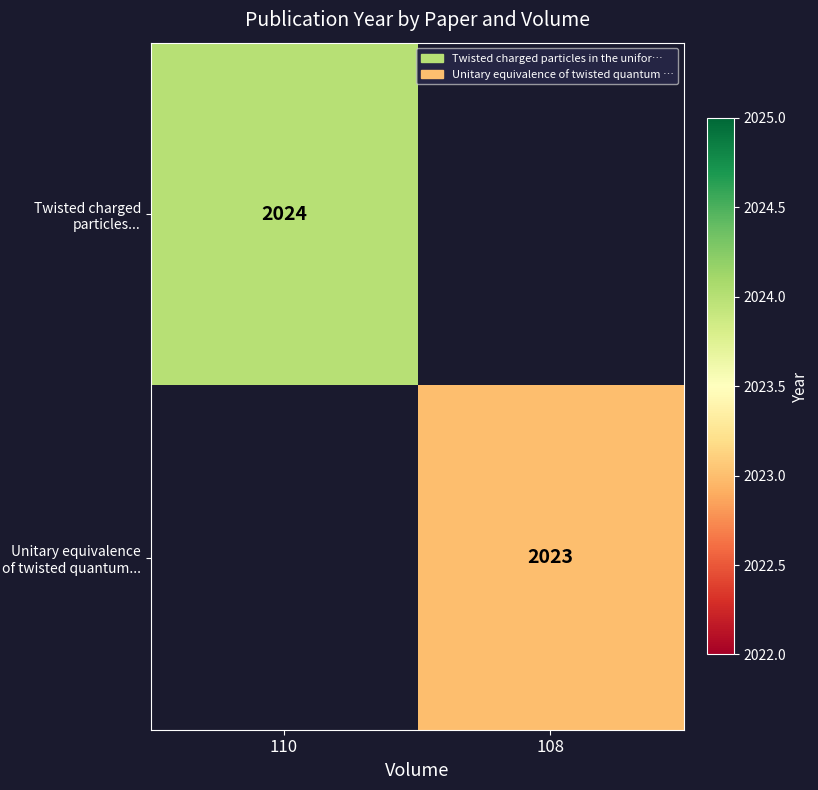

True or false: Unitary equivalence of twisted quantum... has a value of 3442 at 108.

False